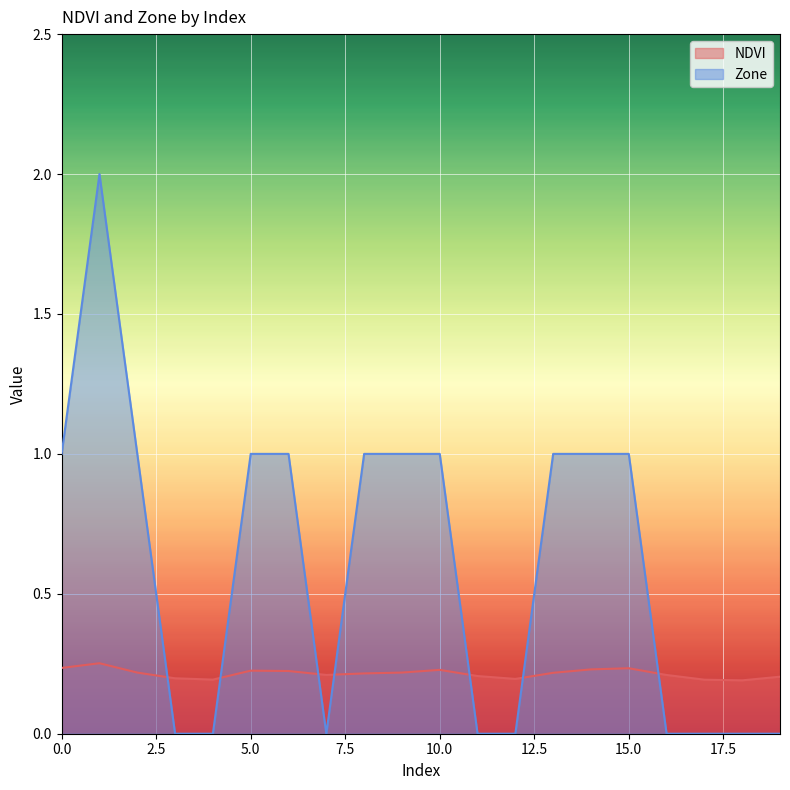

How many Zone values are between 0 and 1?

19